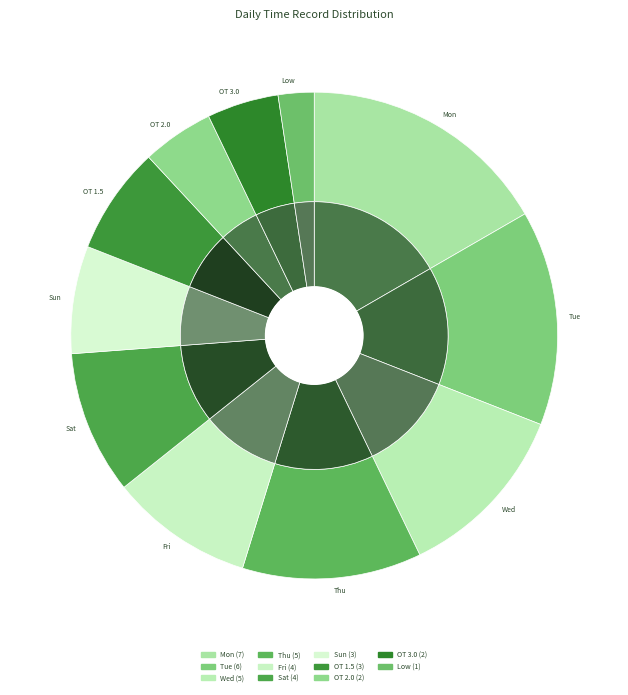

How many slices are in this pie chart?

11